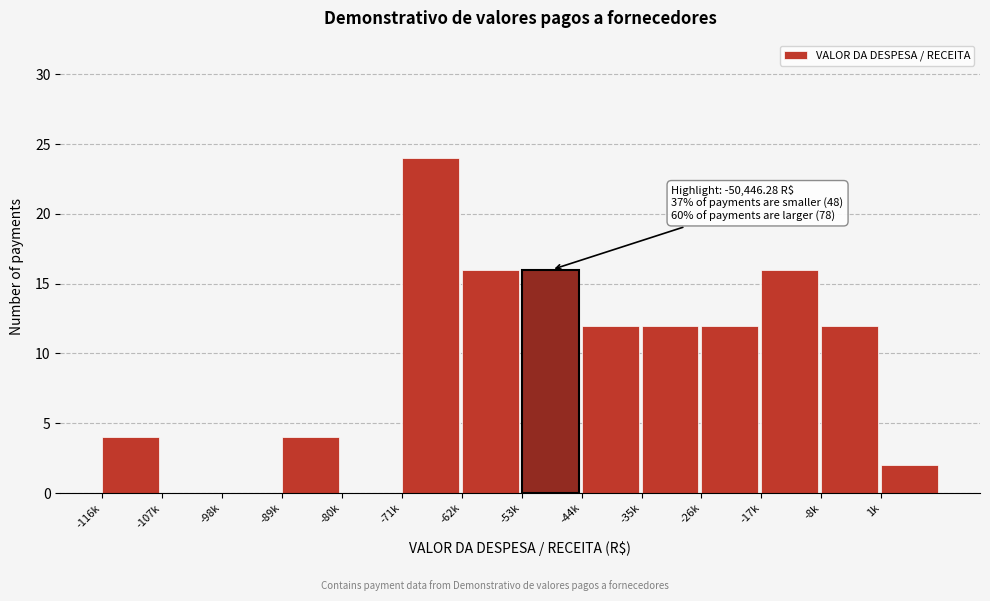

Reading left to right, list all the values displayed in this chart.

-116k=4	-107k=0	-98k=0	-89k=4	-80k=0	-71k=24	-62k=16	-53k=16	-44k=12	-35k=12	-26k=12	-17k=16	-8k=12	1k=2